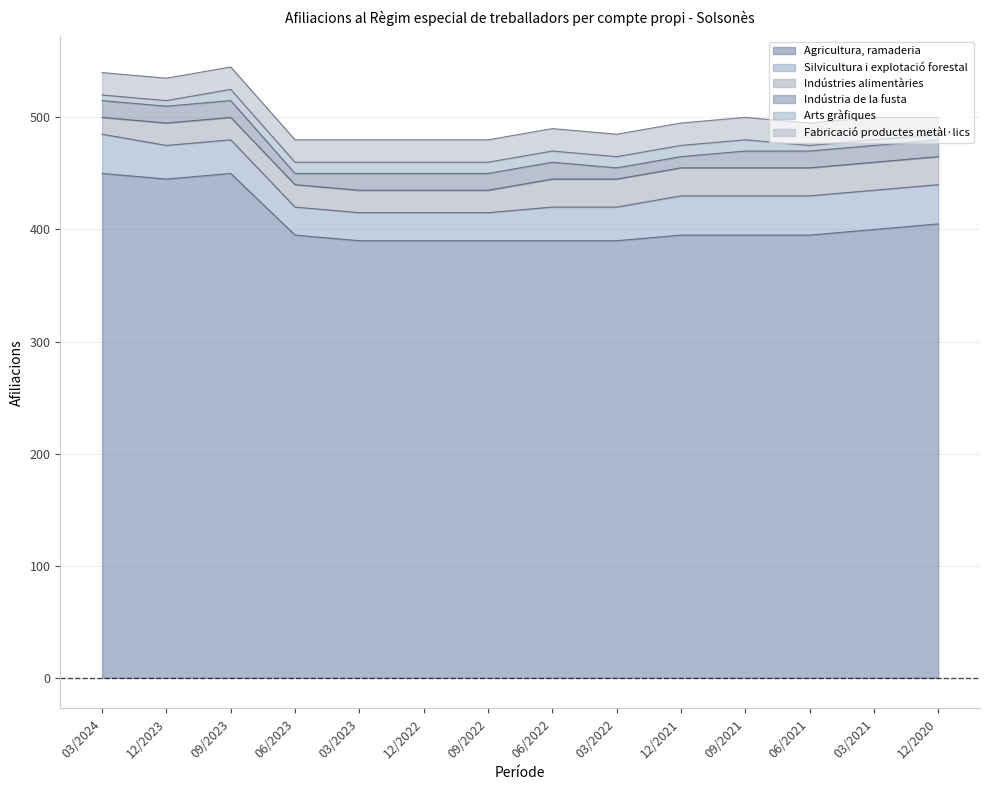

List the series in order of their peak value, highest first.

Agricultura, ramaderia, Silvicultura i explotació forestal, Indústries alimentàries, Fabricació productes metàl·lics, Indústria de la fusta, Arts gràfiques